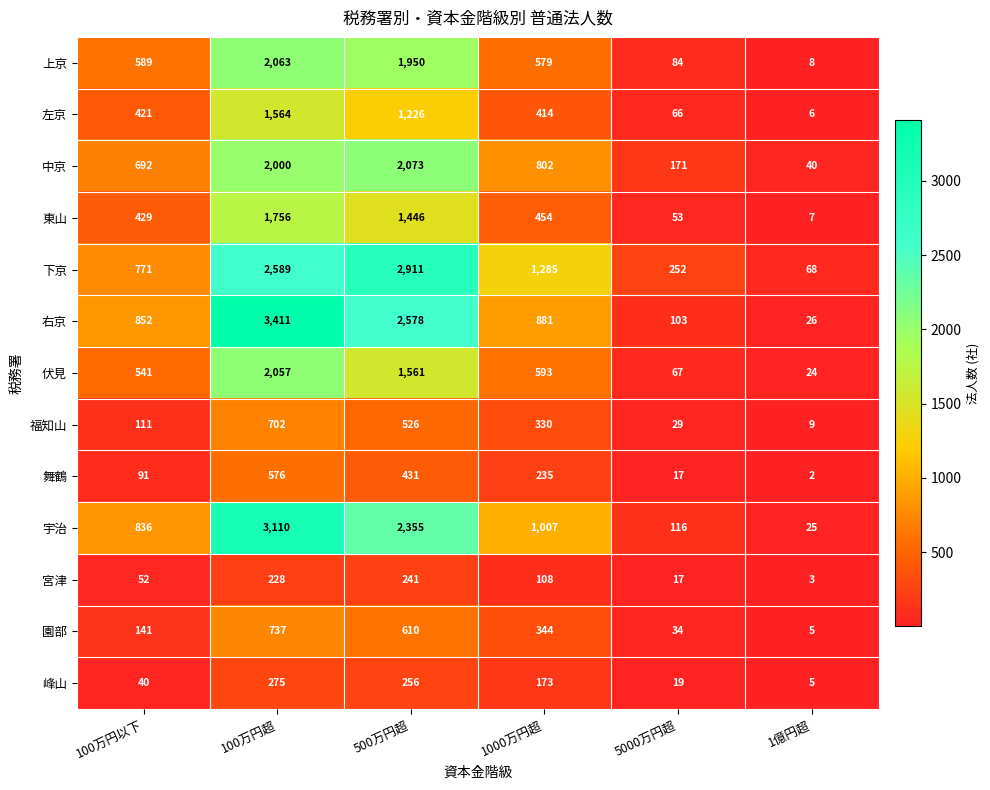

How many distinct data groups are displayed?

13